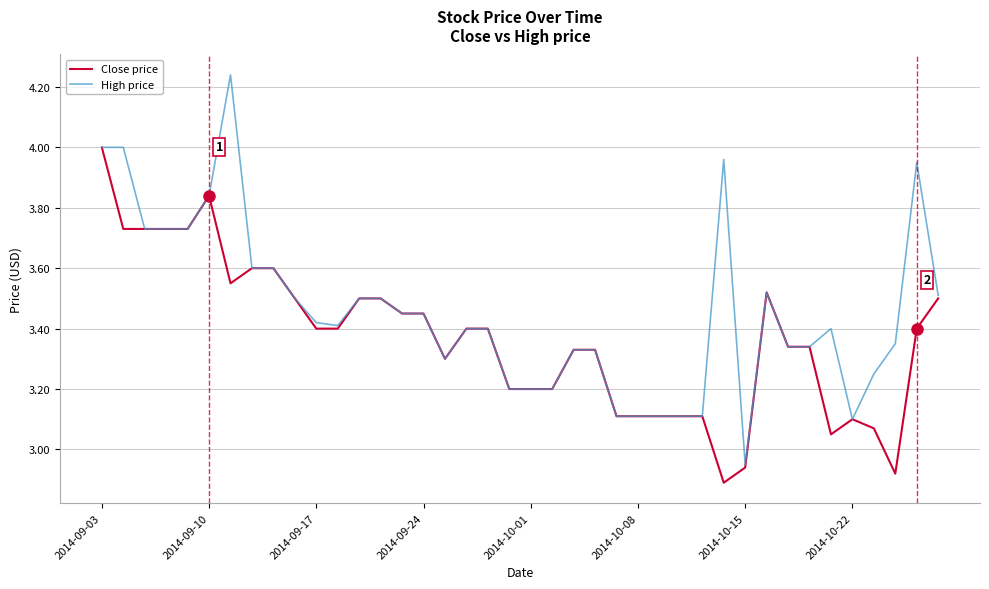

Which series has the largest range (max minus min)?

High price